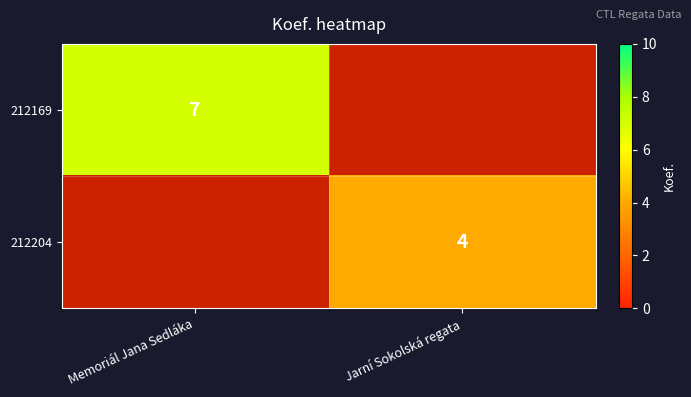

What is the difference between the highest and lowest values at Memoriál Jana Sedláka?

7